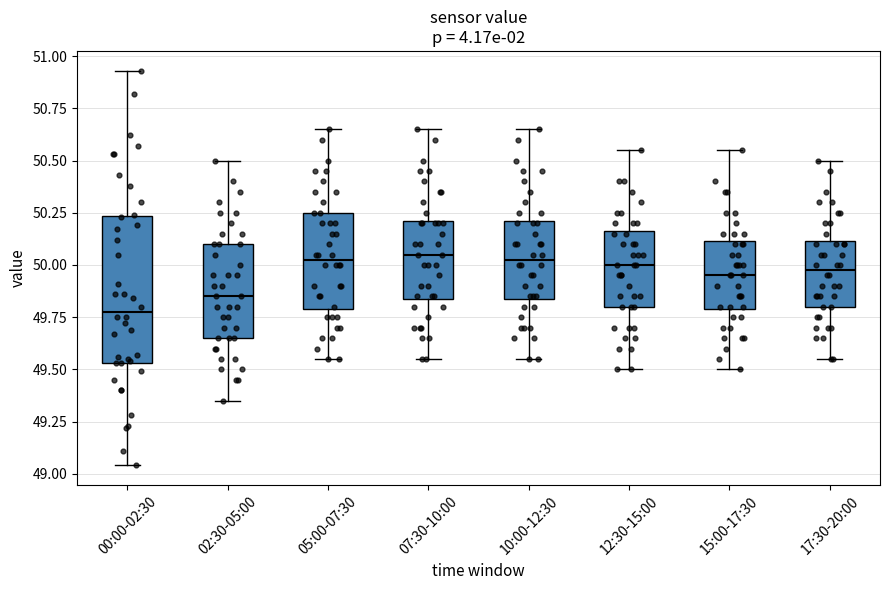

Comparing the boxes themselves (not the whiskers), which one is the tallest?

00:00-02:30